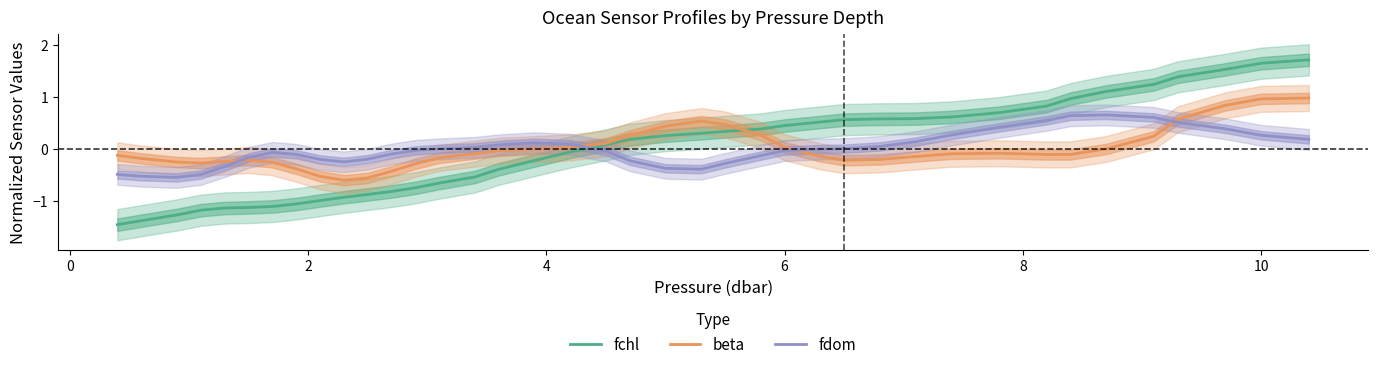

What is the lowest value of the fchl series?

-1.5